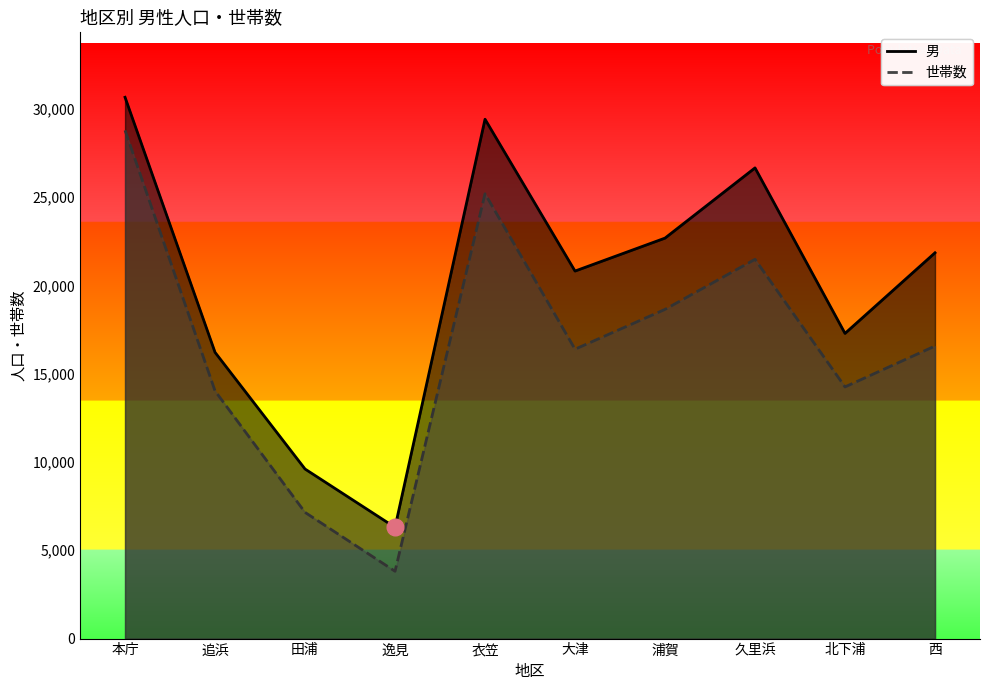

At which label does 男 reach its peak?

本庁